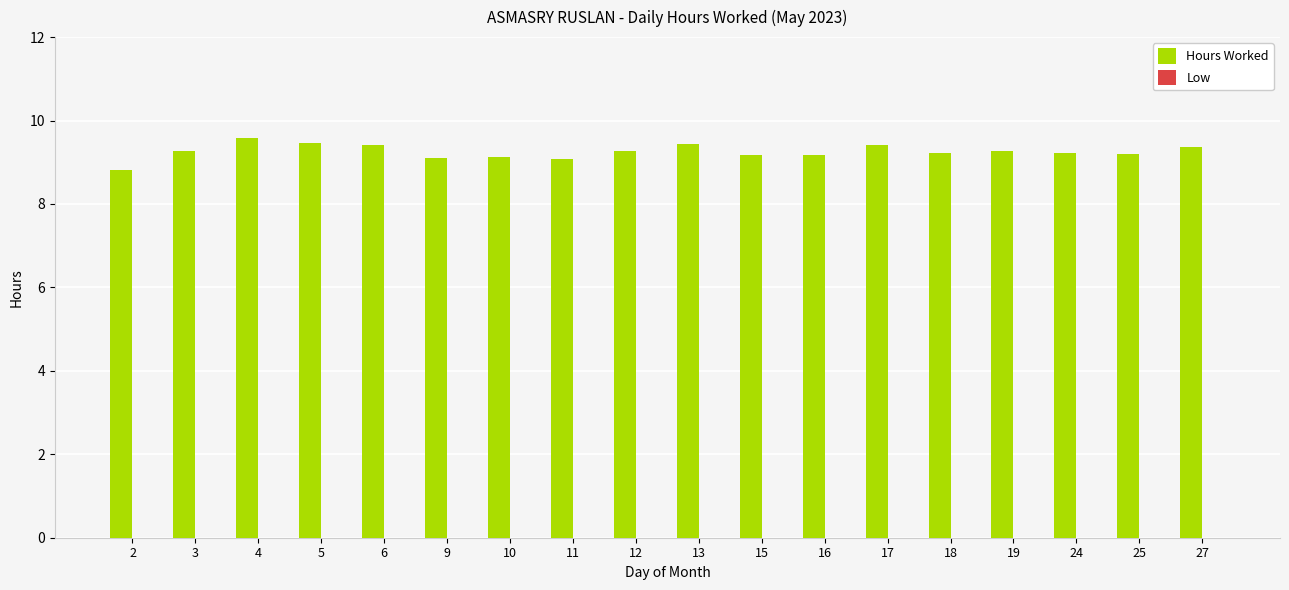

Are the bars horizontal?

No